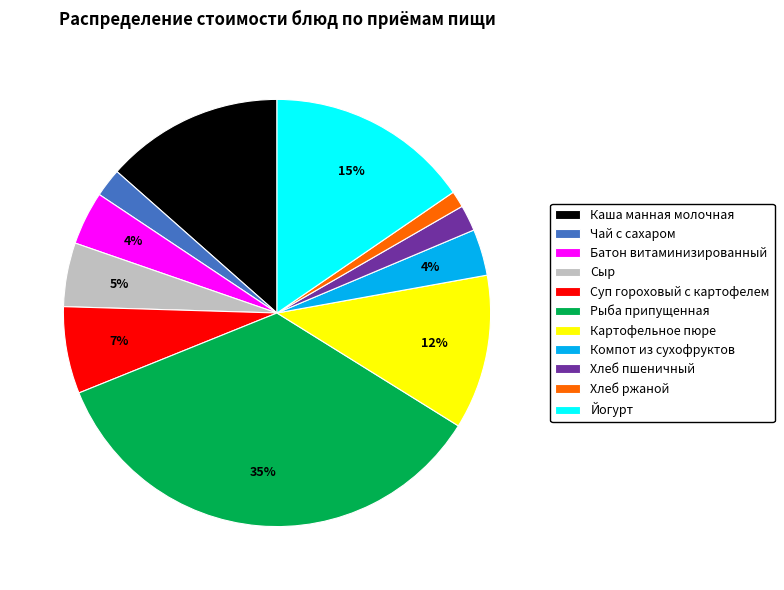

What is the largest slice in the pie chart?

Рыба припущенная